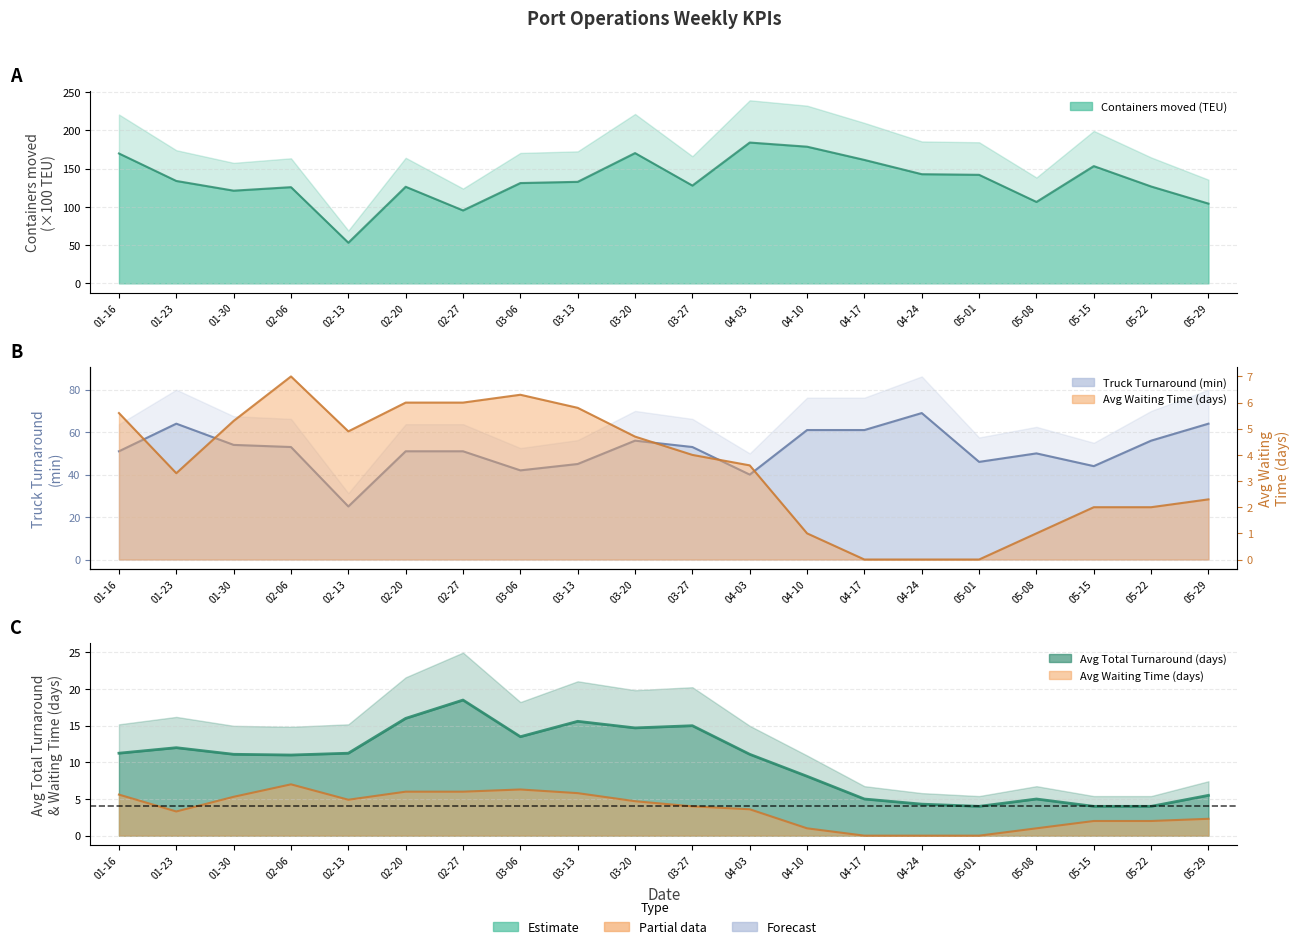

How many values in the Avg Total Turnaround (days) series exceed 11?

11